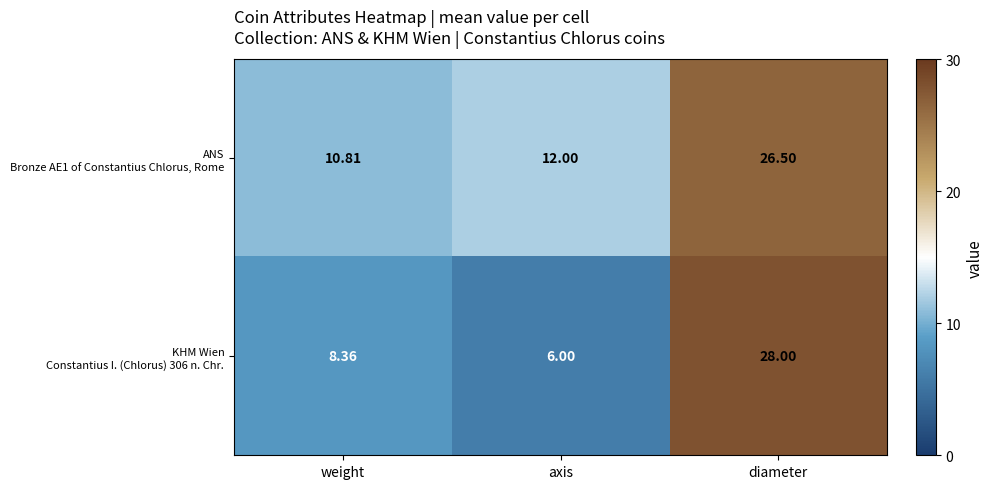

Count the number of categories in the chart.

3